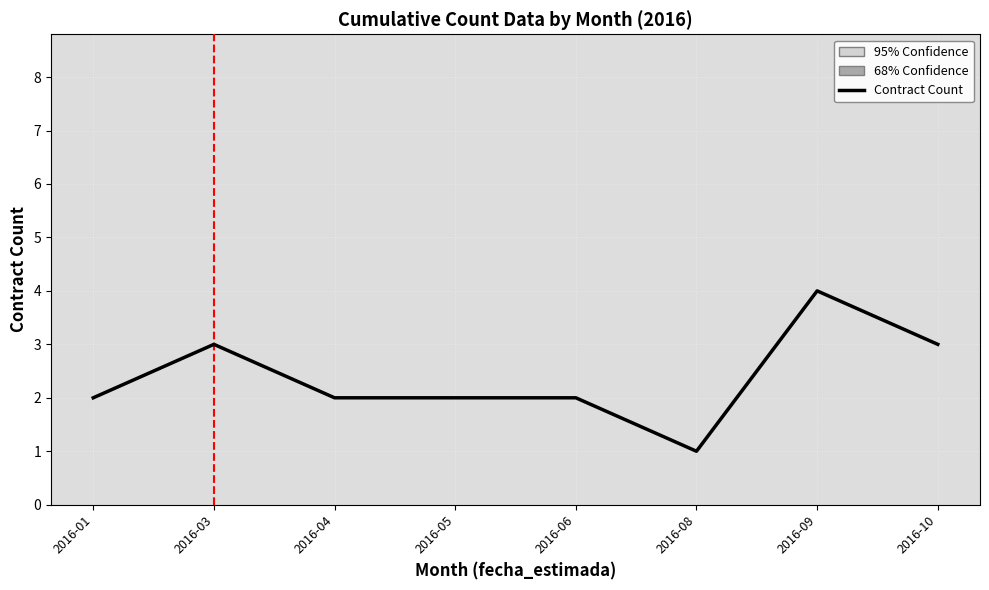

Count the number of categories in the chart.

8